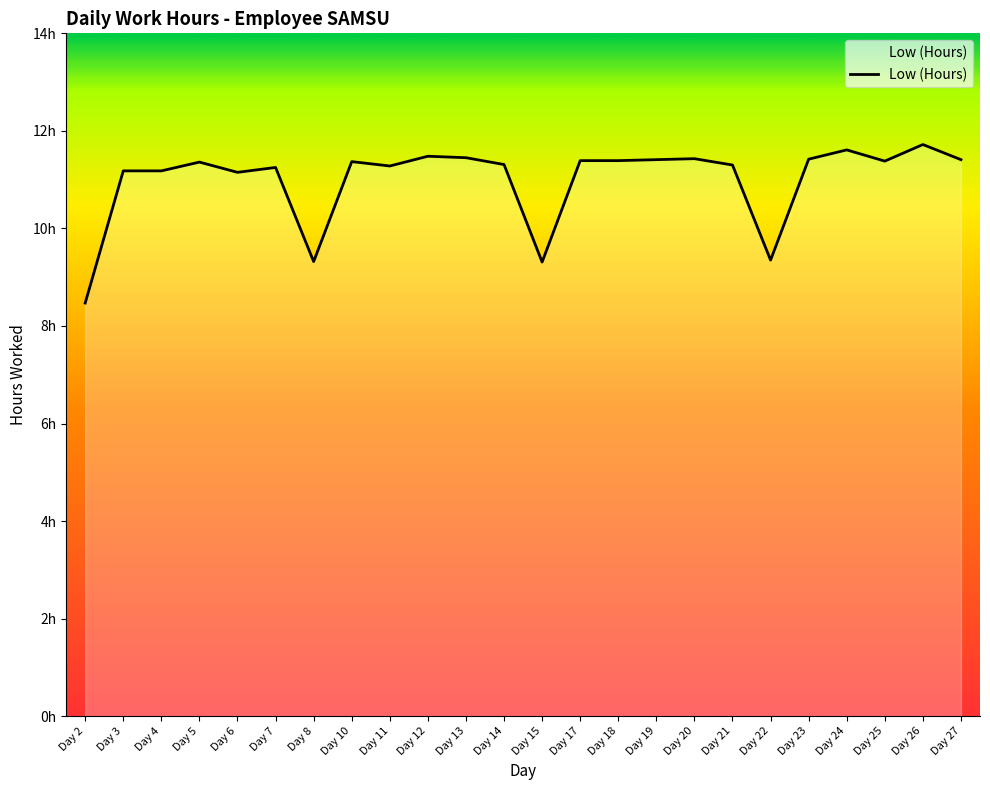

What is the maximum value shown in the chart?

11.7